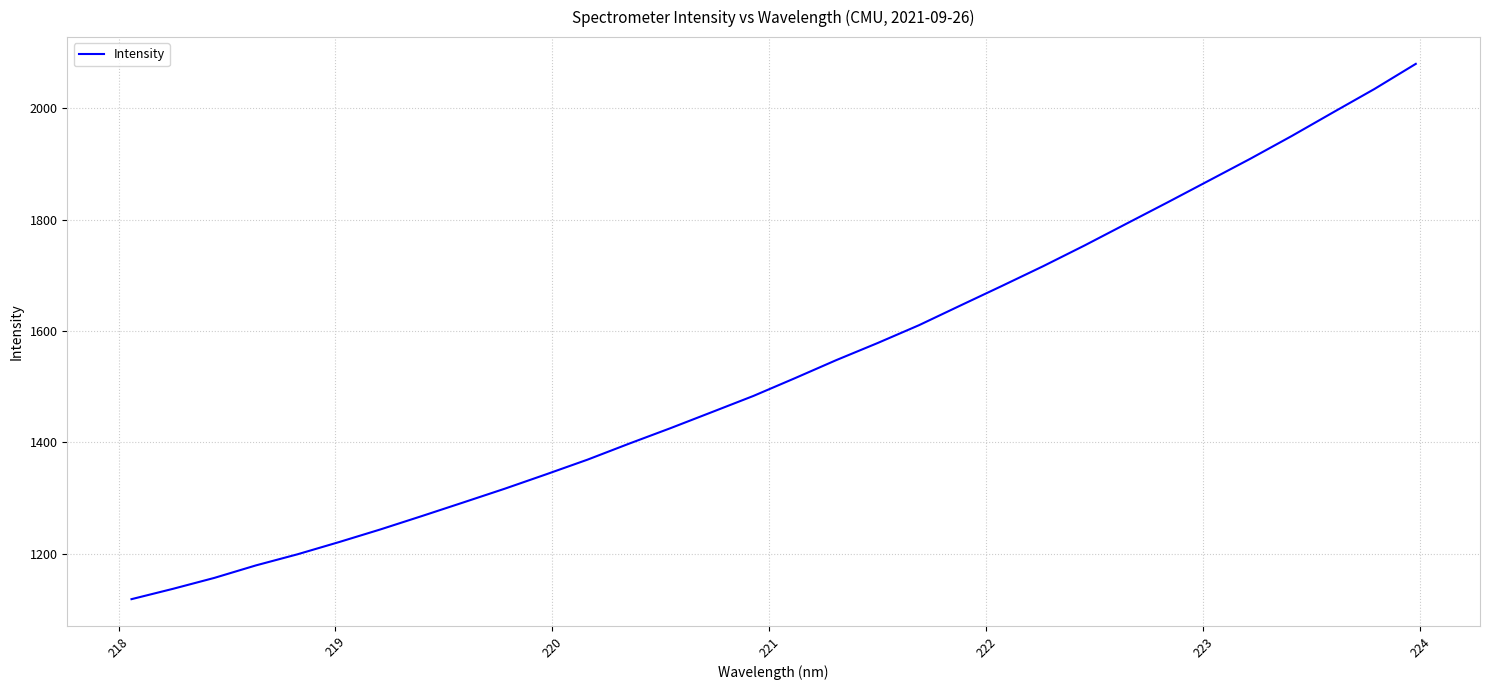

True or false: there are more than 2 points higher than both neighbors.

False